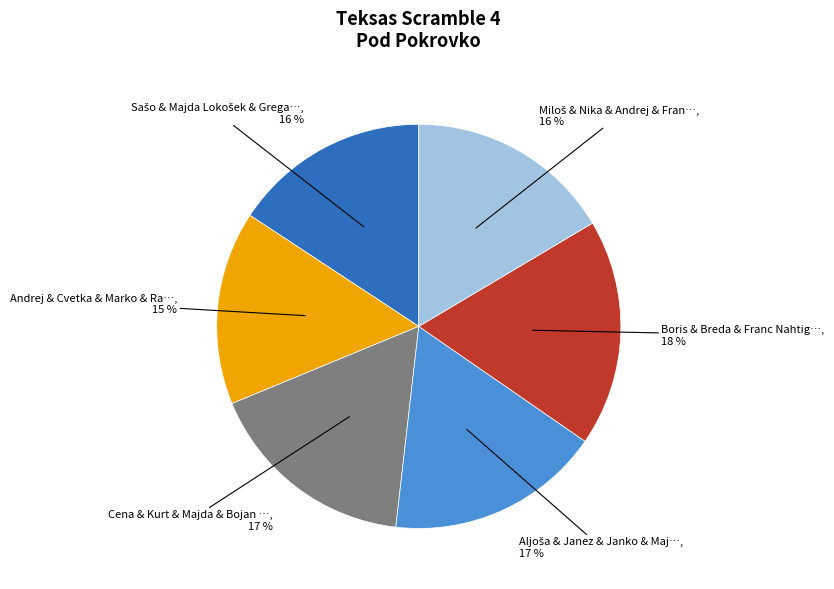

To the nearest percent, what is the average slice percentage?

17%